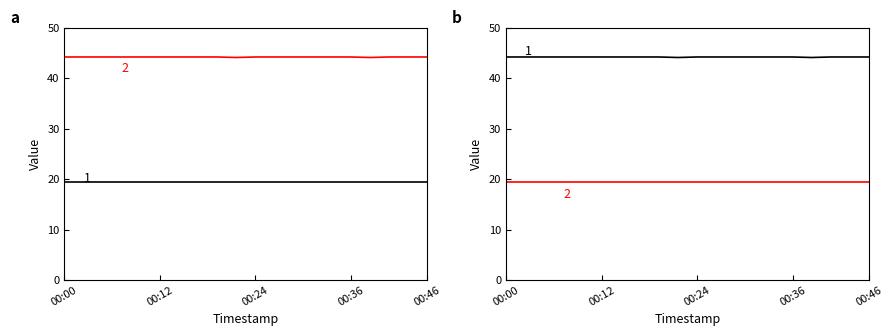

The chart shows a value of 12.1 at 00:44. True or false?

False